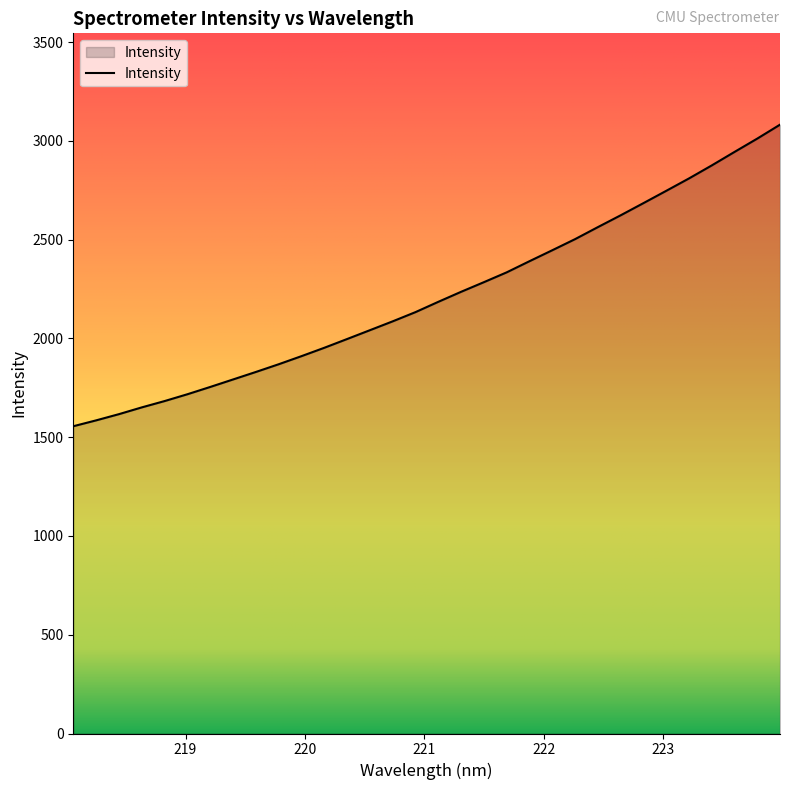

What is the smallest value displayed?

1555.6